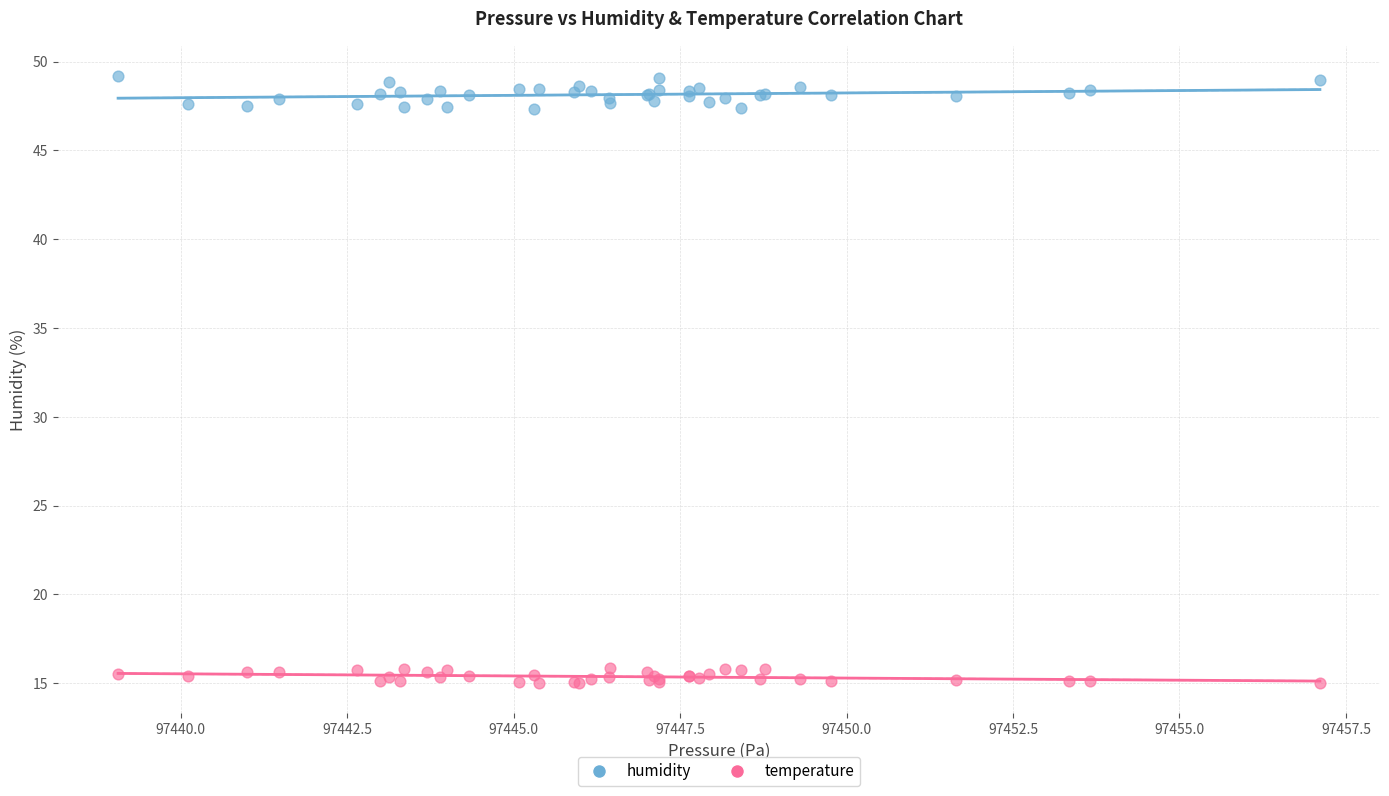

Which series contains the lowest Y value?

temperature